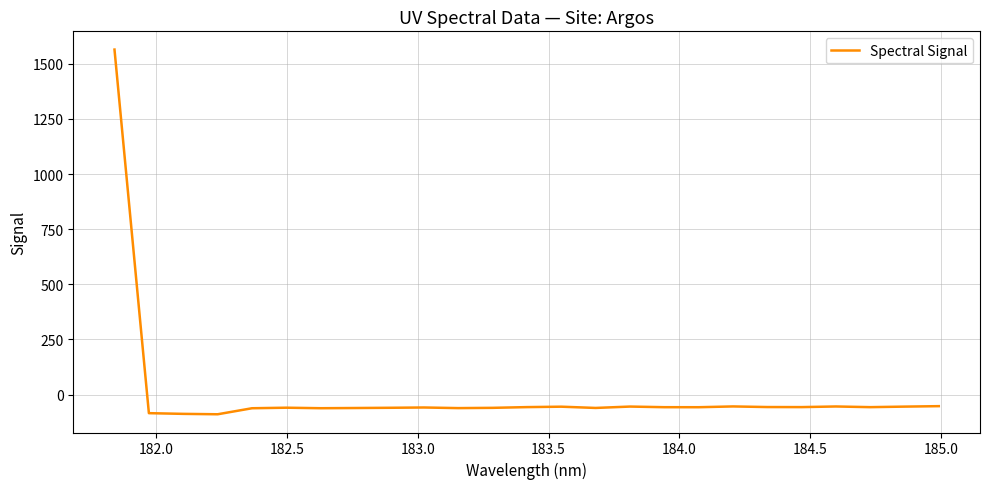

What is the smallest value displayed?

-89.6